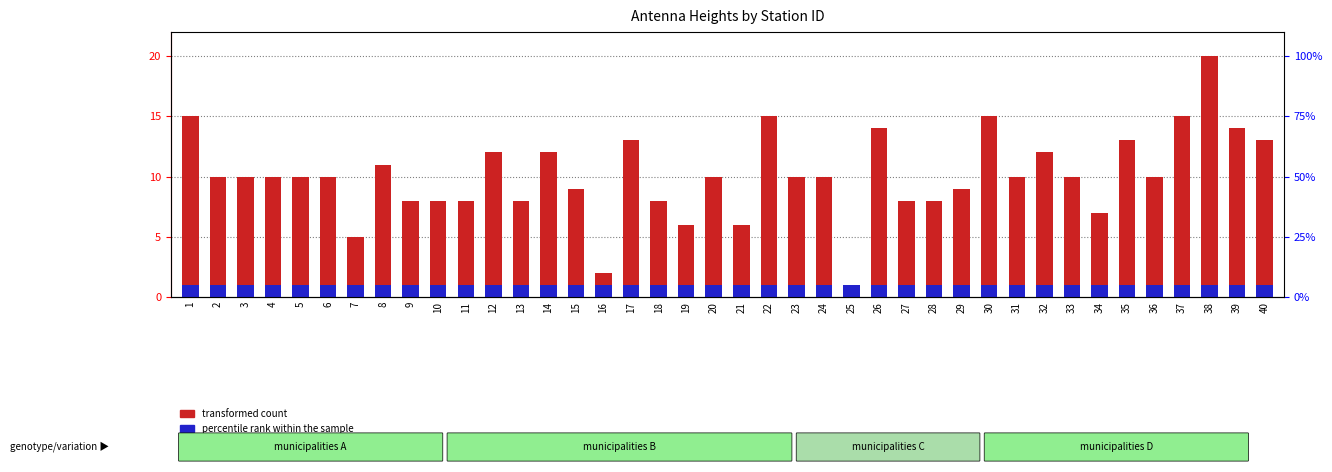

Is the value of percentile rank within the sample at 11 greater than the value of transformed count at 15?

No